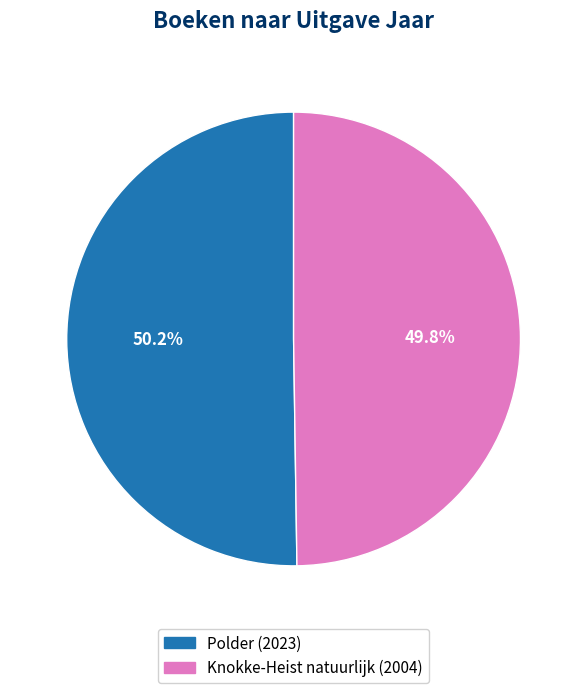

To the nearest percent, what is the combined percentage of Polder and Knokke-Heist natuurlijk?

100%